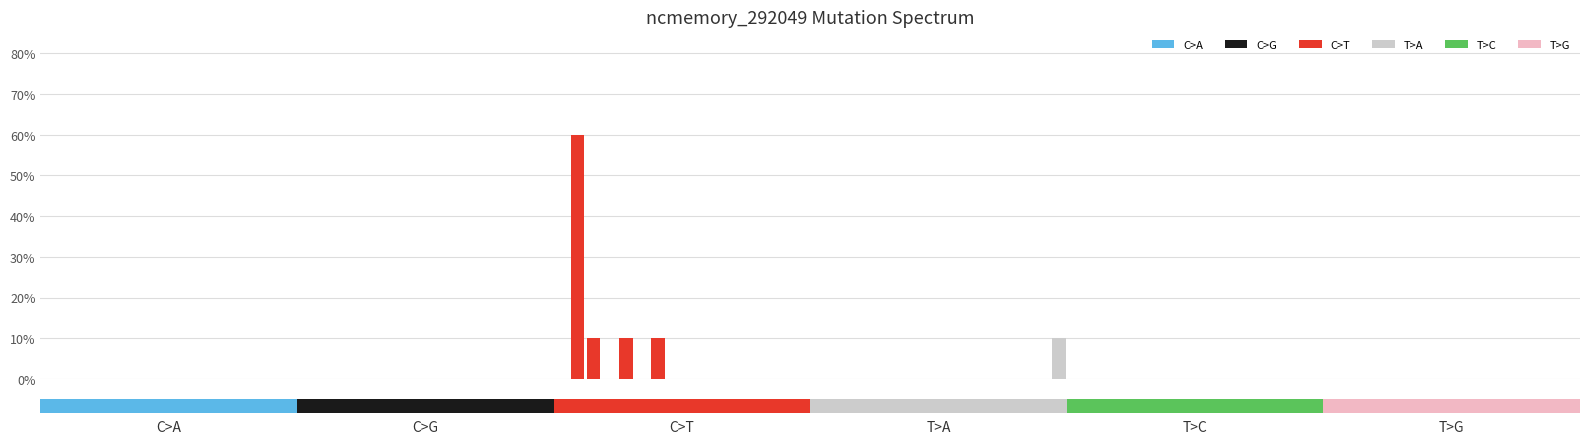

Does the chart contain any negative values?

No